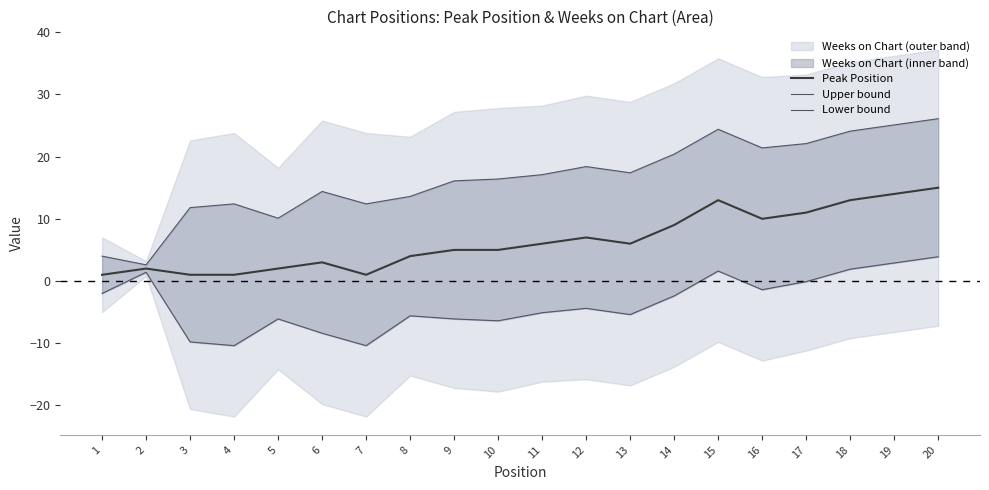

Where is the first local minimum for Lower bound?

4